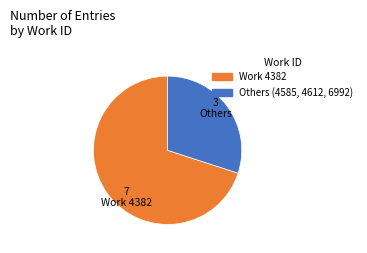

Is there a majority slice in this chart?

Yes